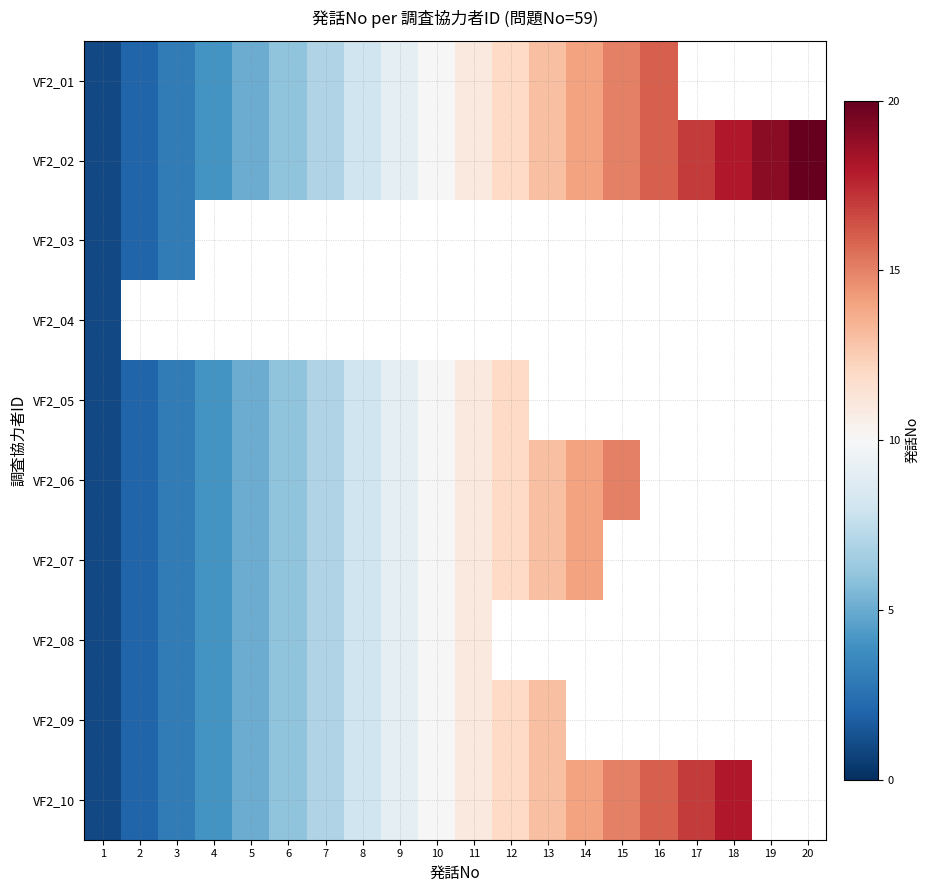

Which series has the largest range (max minus min)?

VF2_02